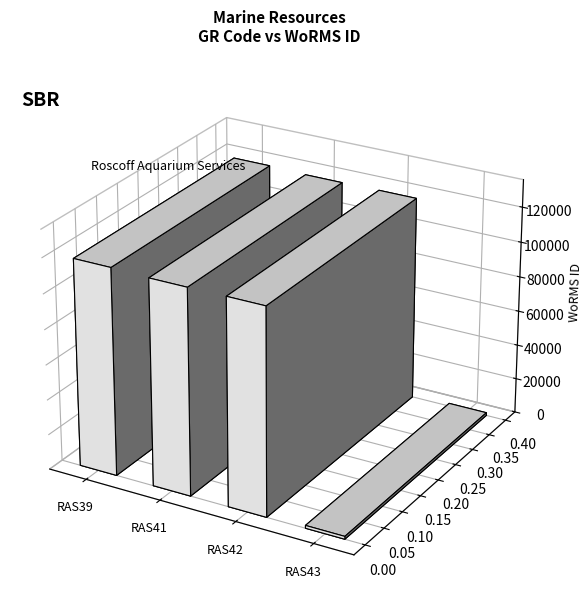

What is the difference between the second highest and minimum values?

115775